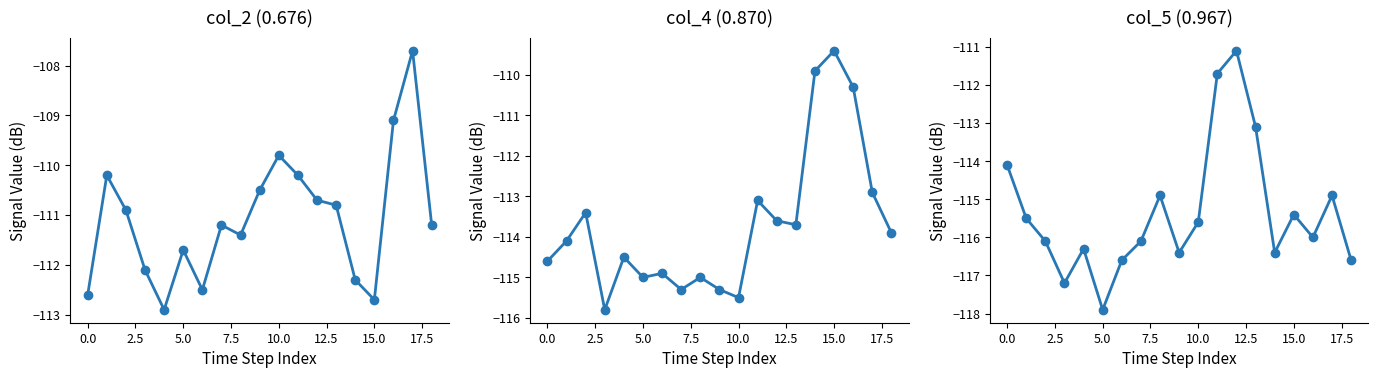

What is the label of the 14th point from the left?

13